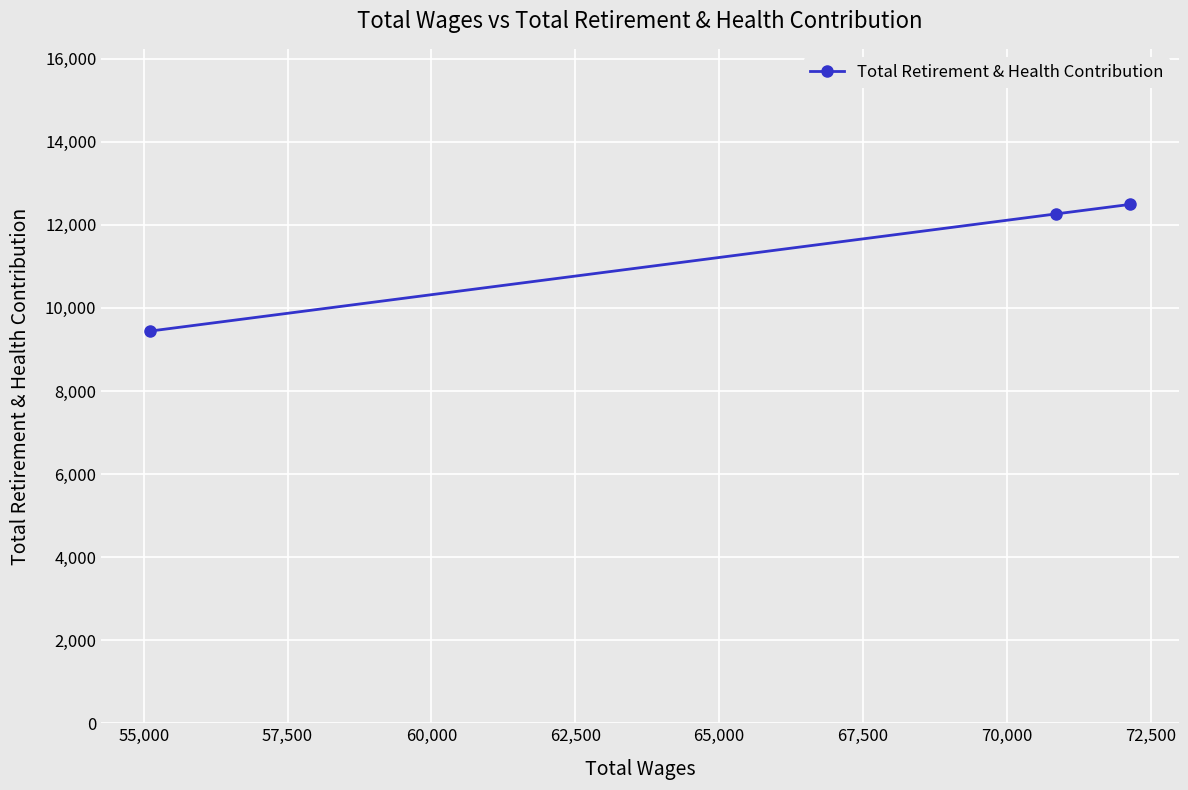

Does the chart display data point markers on the line(s)?

Yes